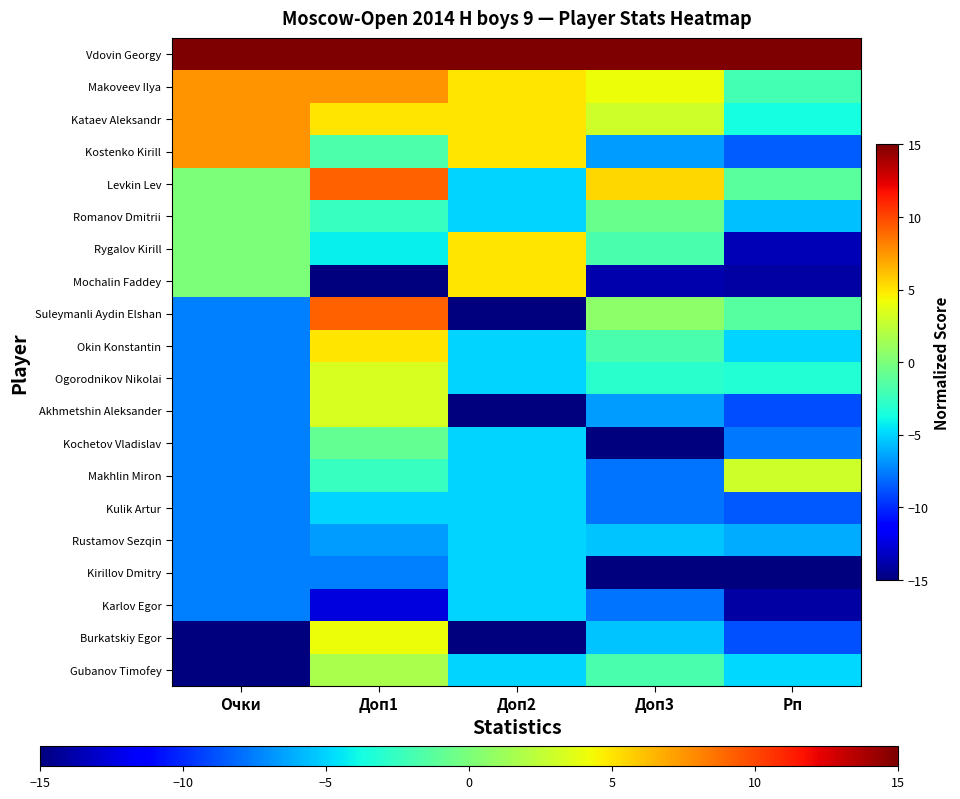

Which category has the highest value across all series?

Очки